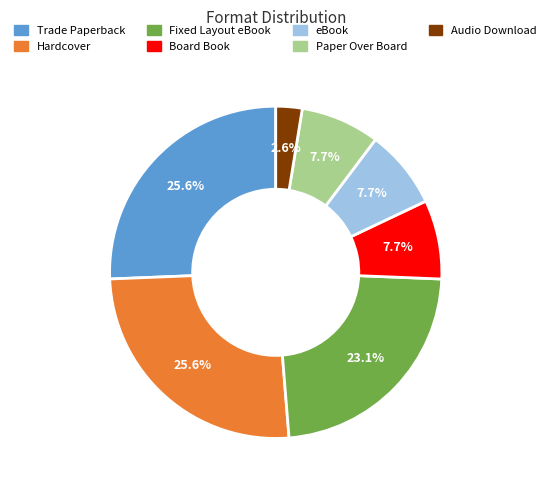

To the nearest percent, what is the difference between the largest and smallest slice percentages?

23%